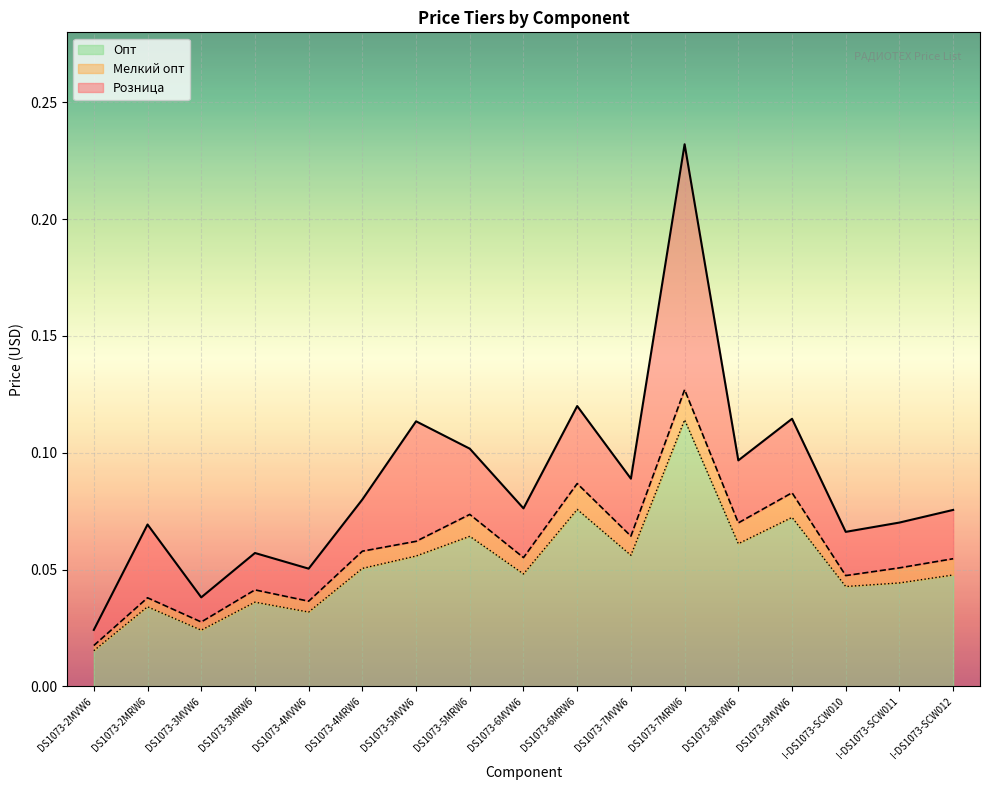

List the series in order of their peak value, lowest first.

Опт, Мелкий опт, Розница